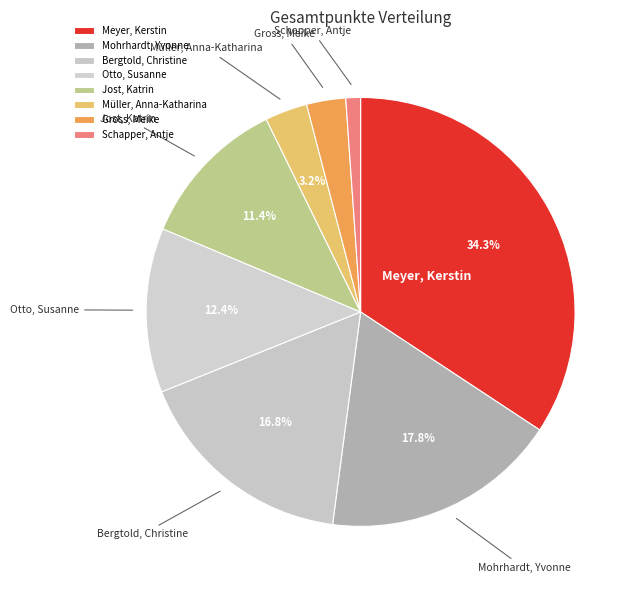

Does Bergtold, Christine account for over 50% of the chart?

No